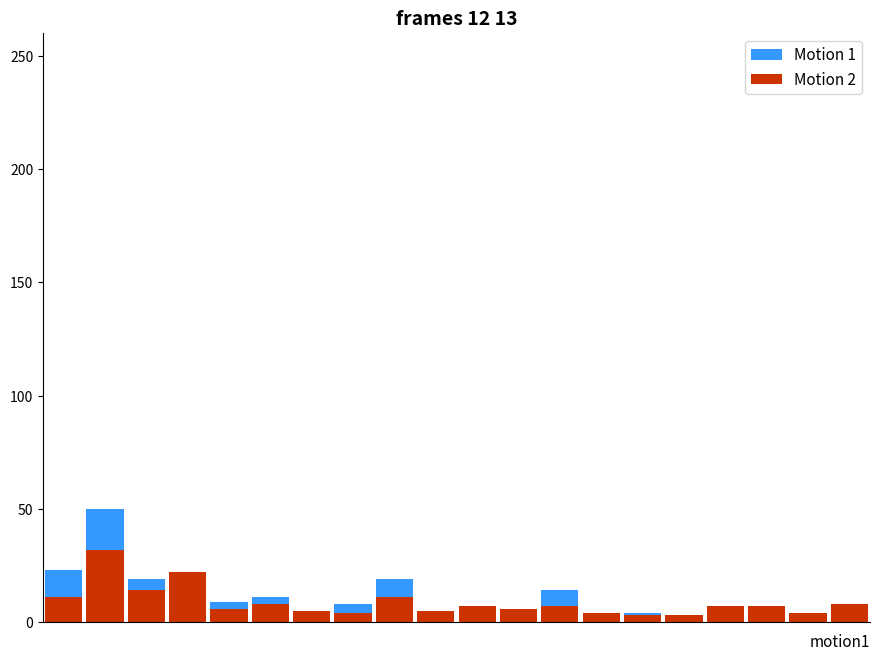

What are all the series names shown in the legend?

Motion 1, Motion 2